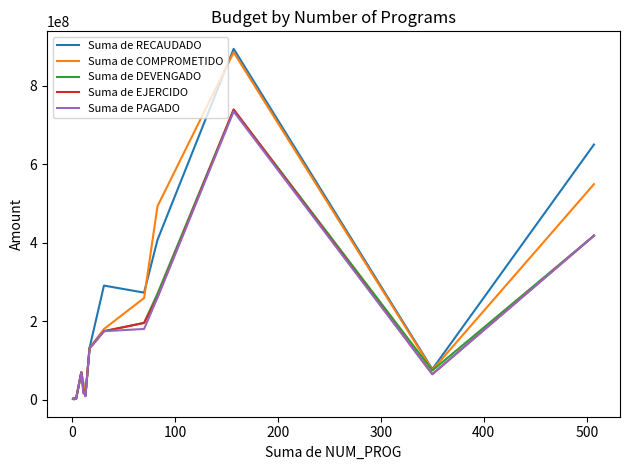

Which series has the largest range (max minus min)?

Suma de RECAUDADO